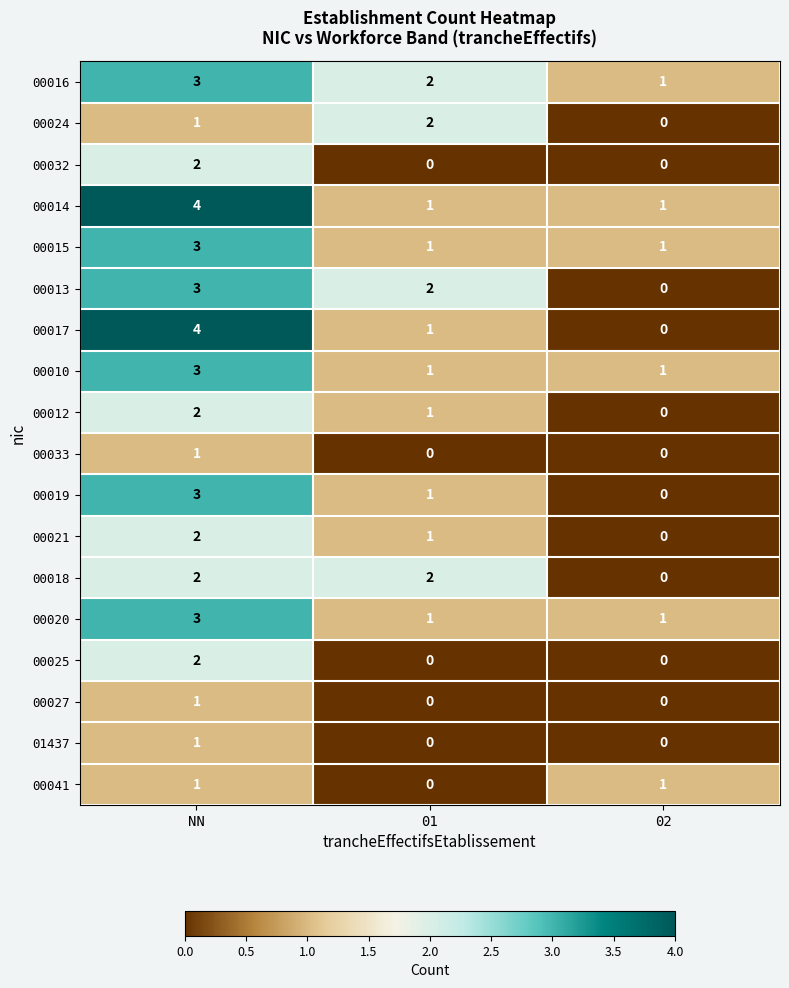

What is the total value across all series at 01?

16